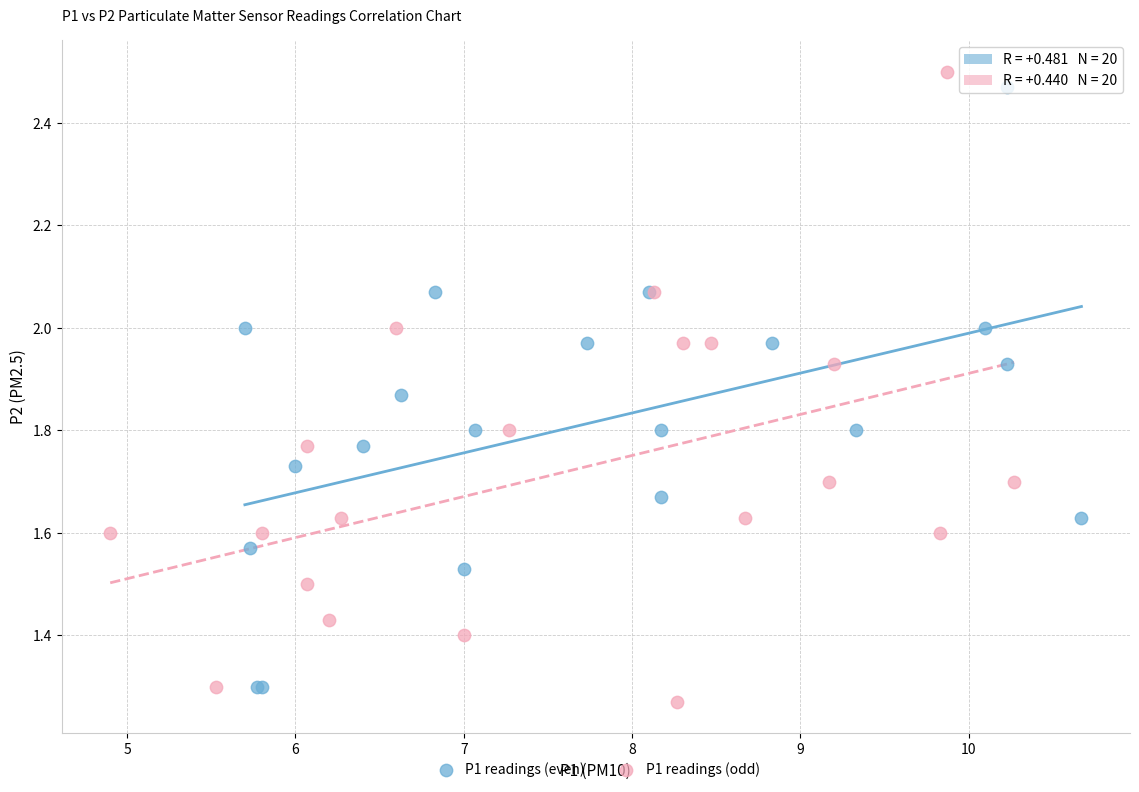

Which series reaches the minimum Y coordinate?

P1 readings (odd)